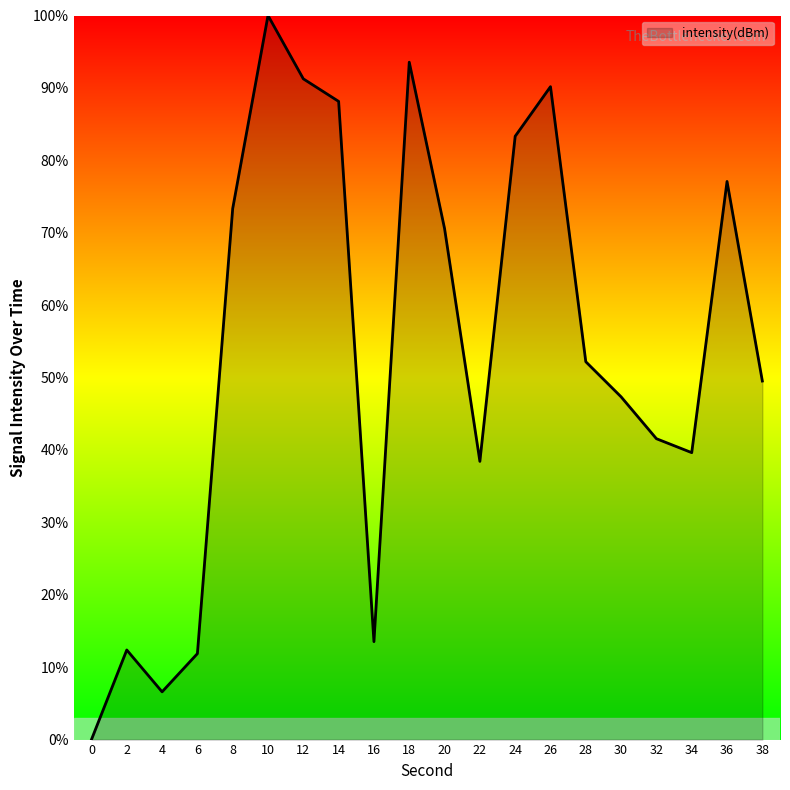

True or false: the data shows 88.1 at 14.

True